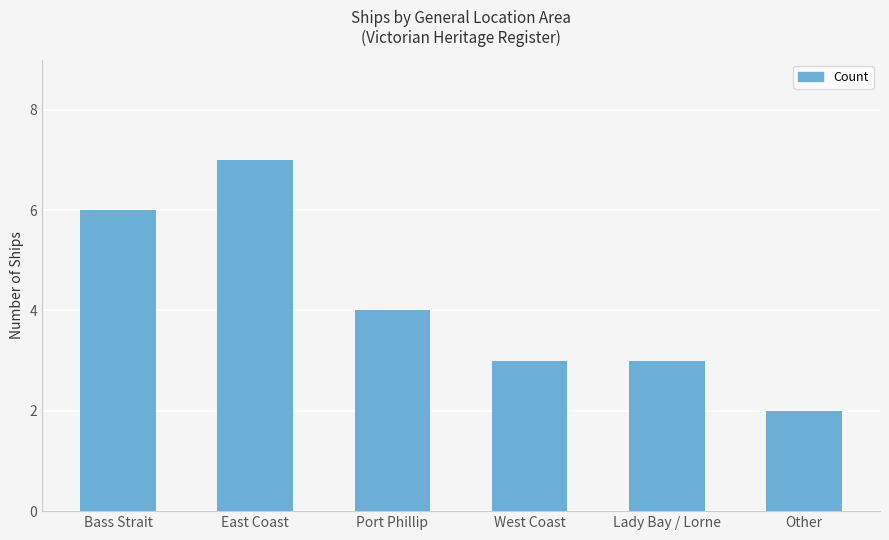

Between West Coast and Other, which is larger?

West Coast